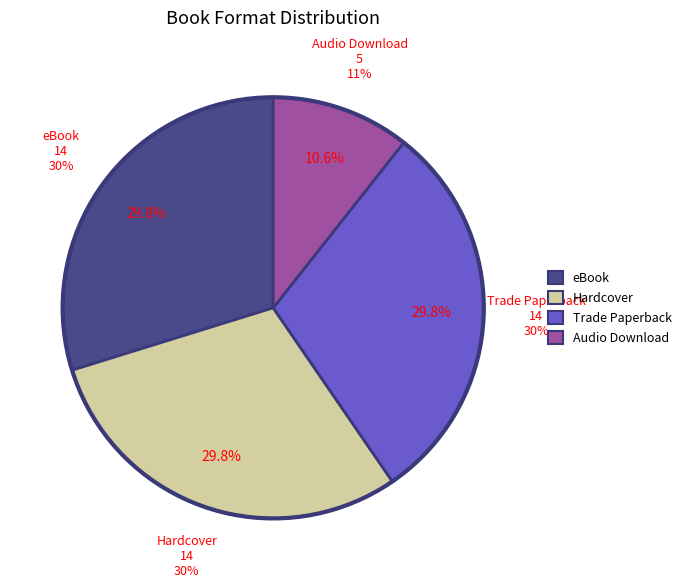

Which has a higher value, Trade Paperback or Hardcover?

Trade Paperback